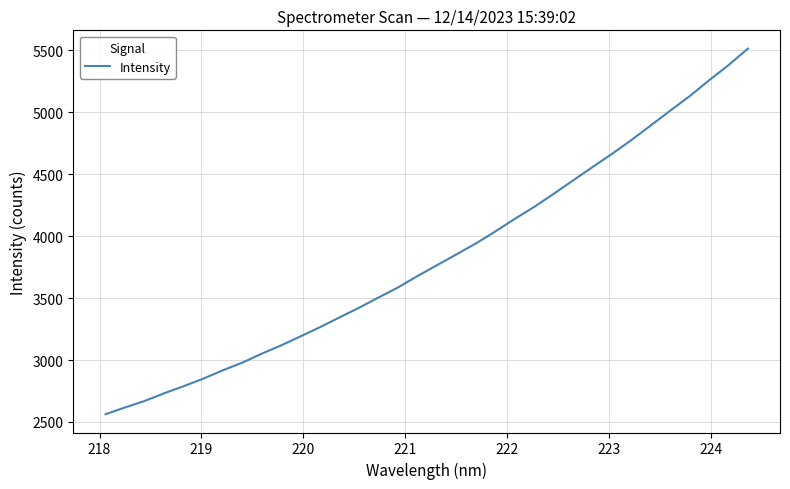

What is the average value?

3829.3